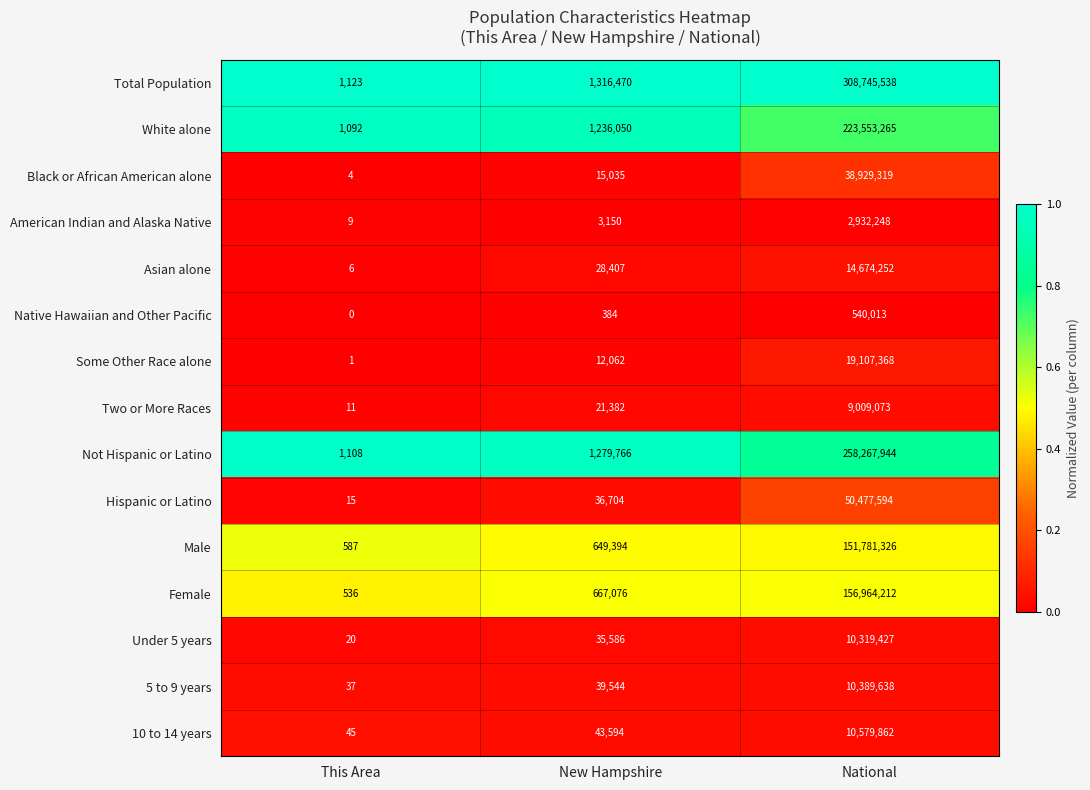

At New Hampshire, list the series in order from largest to smallest.

Total Population, Not Hispanic or Latino, White alone, Female, Male, 10 to 14 years, 5 to 9 years, Hispanic or Latino, Under 5 years, Asian alone, Two or More Races, Black or African American alone, Some Other Race alone, American Indian and Alaska Native, Native Hawaiian and Other Pacific